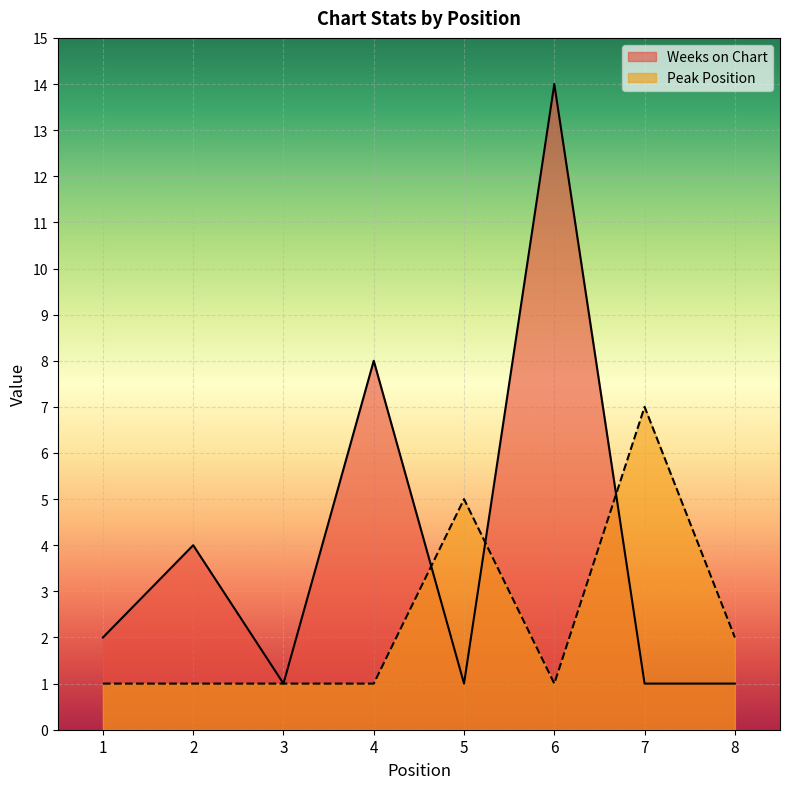

How many interior local valleys does the Weeks on Chart series have?

2